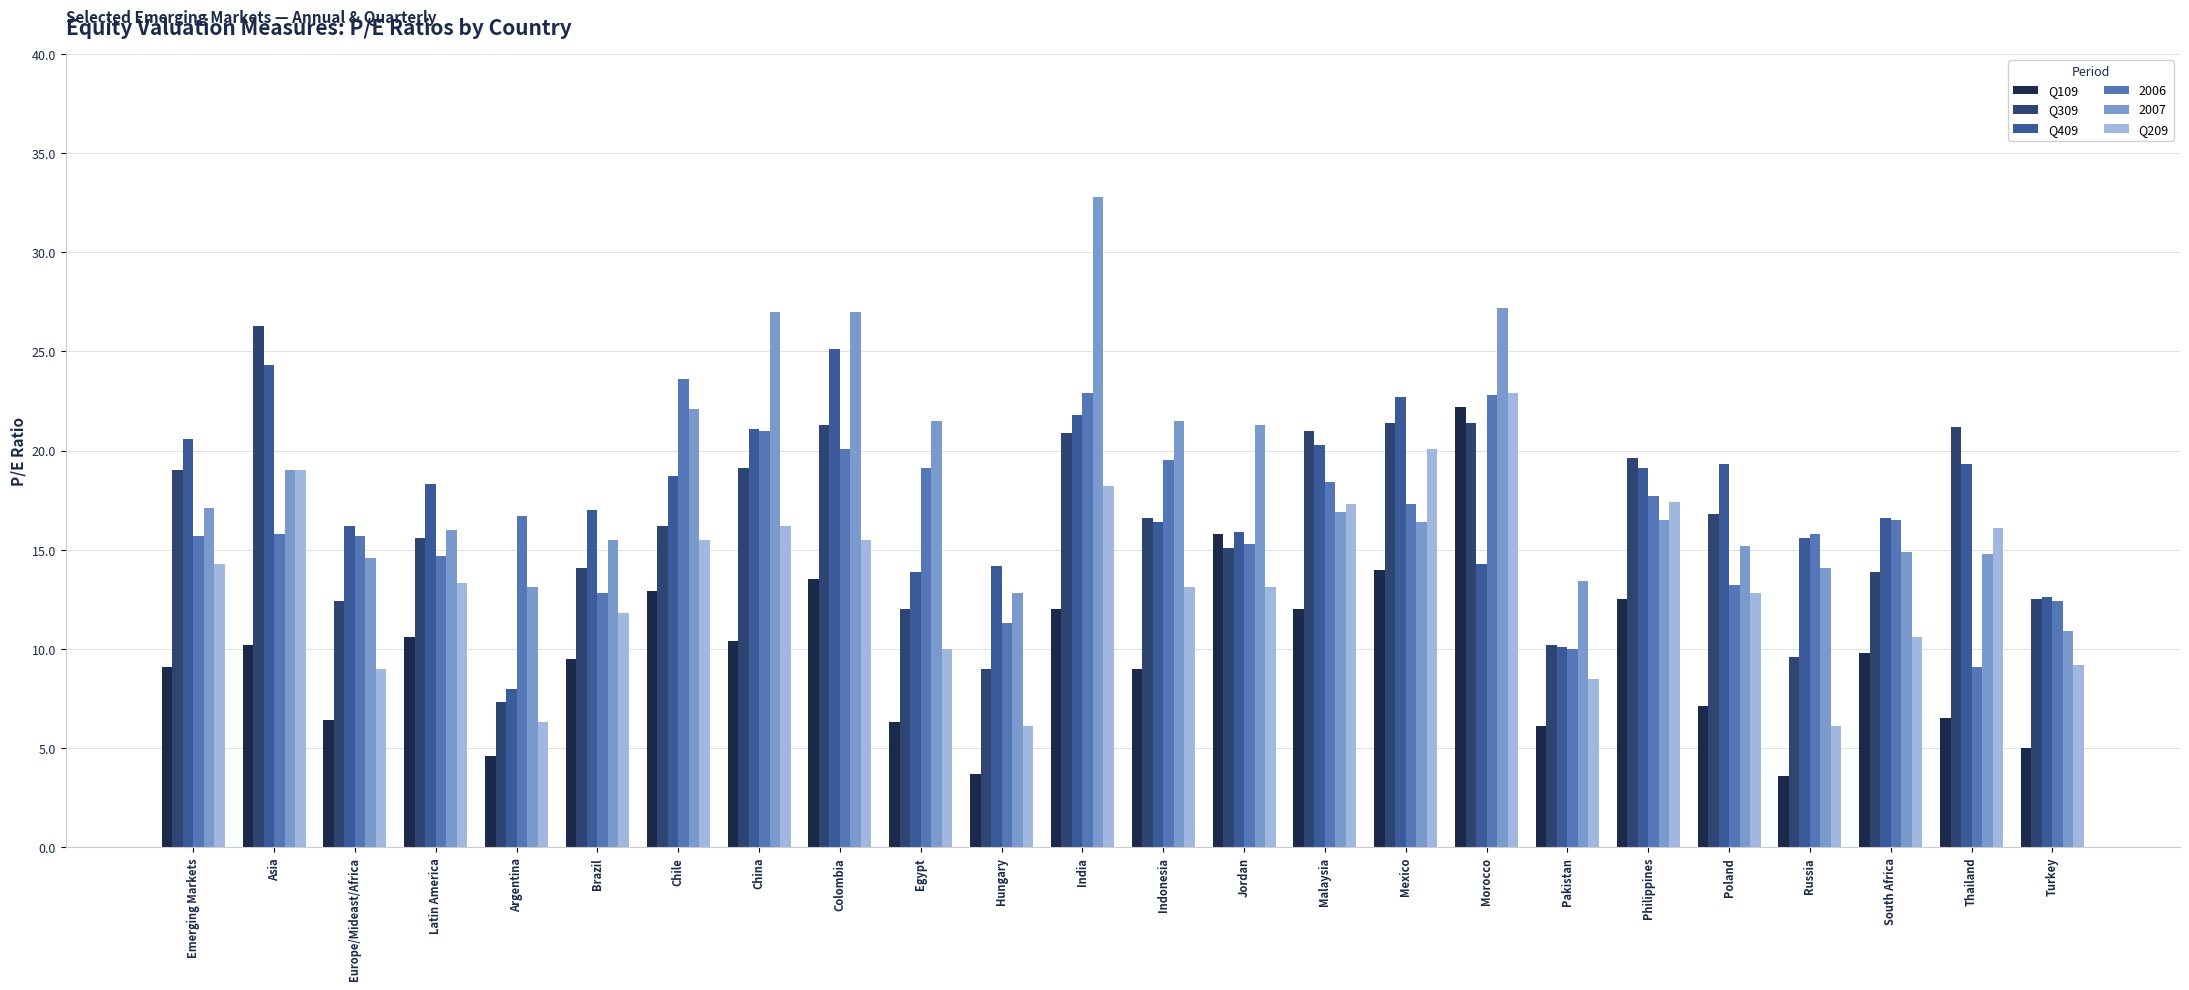

Where is Q209 nearest to the value 14?

Emerging Markets